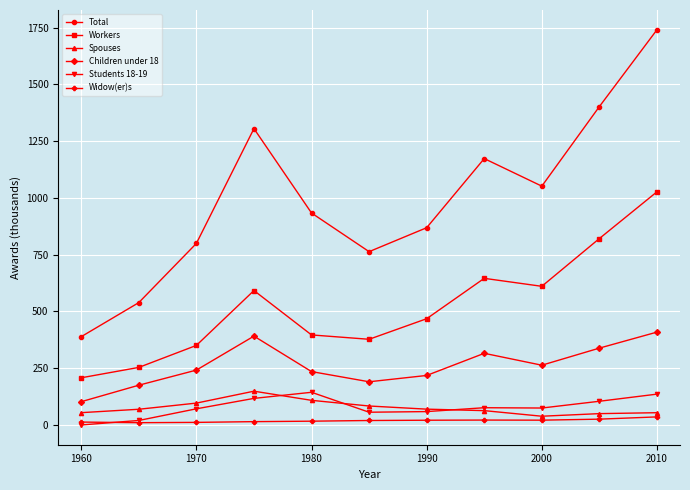

What is the highest value of the Students 18-19 series?

143.9